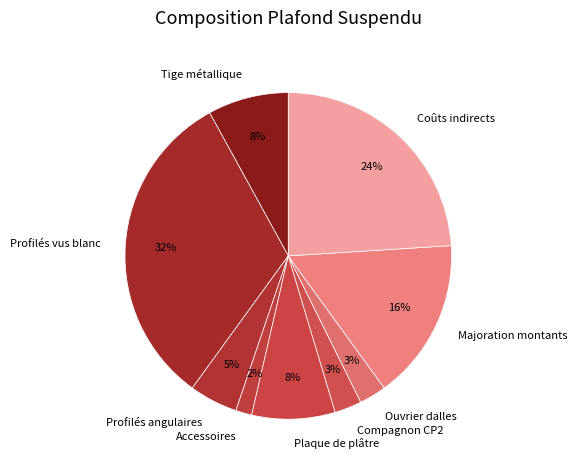

To the nearest percent, what is the average slice percentage?

11%